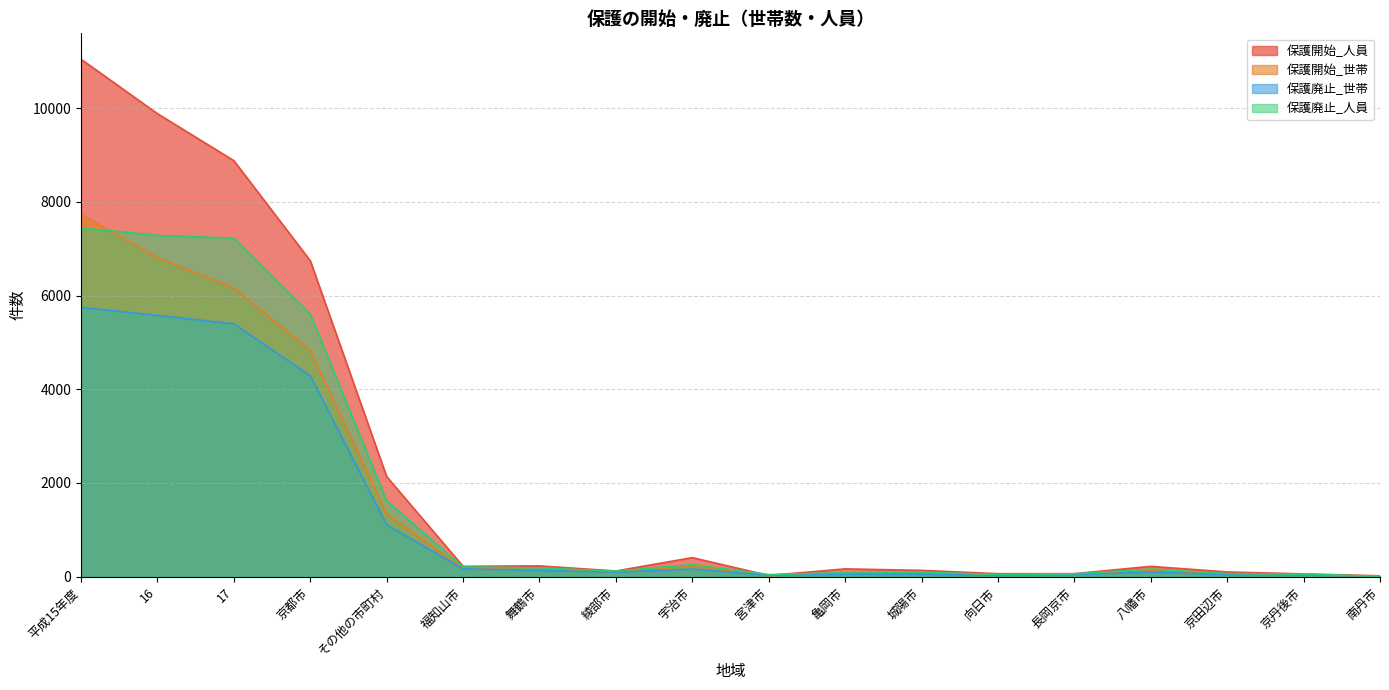

How many values in the 保護開始_人員 series exceed 220?

8